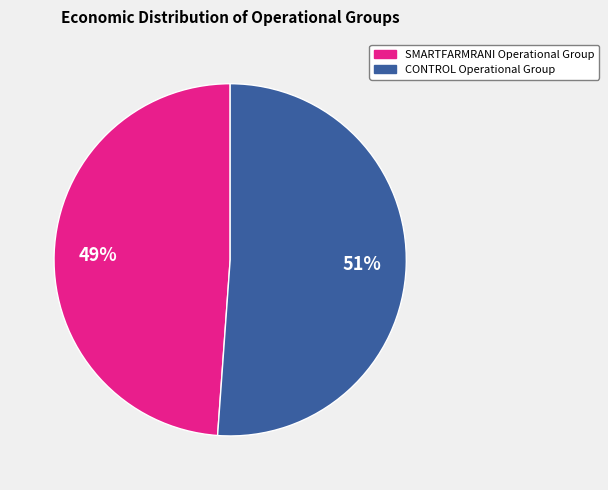

Which has a higher value, CONTROL Operational Group or SMARTFARMRANI Operational Group?

CONTROL Operational Group